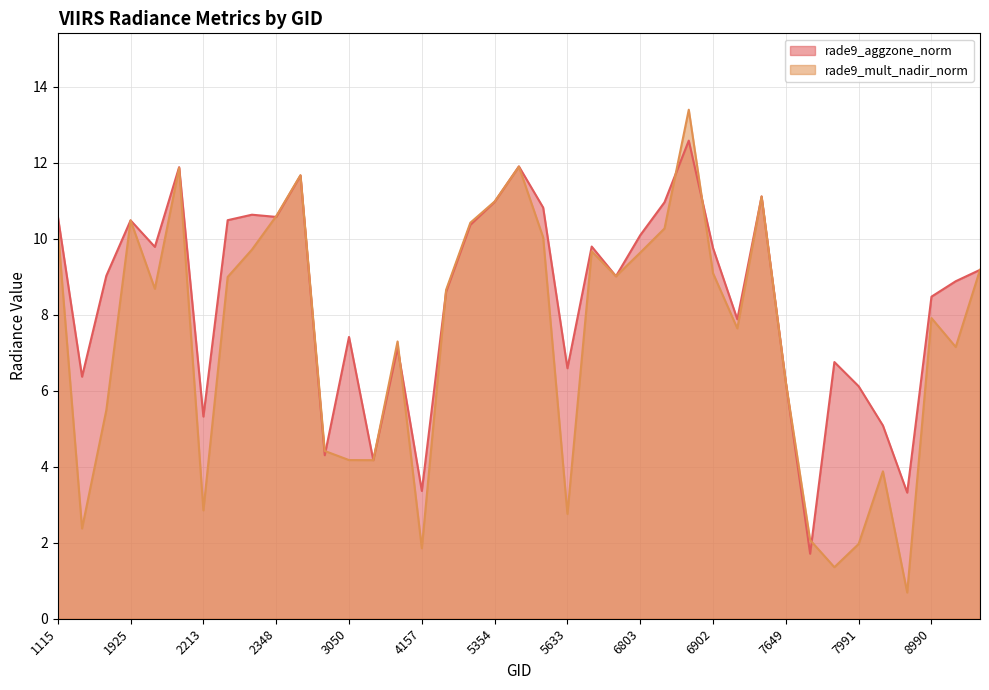

Reading right to left, what are all the values shown in this chart?

rade9_aggzone_norm: 9.2	8.9	8.5	3.3	5.1	6.1	6.8	1.7	6.2	11.1	7.9	9.8	12.6	11.0	10.1	9.0	9.8	6.6	10.8	11.9	11.0	10.4	8.6	3.4	7.1	4.2	7.4	4.3	11.7	10.6	10.6	10.5	5.3	11.9	9.8	10.5	9.0	6.4	10.6
rade9_mult_nadir_norm: 9.2	7.2	7.9	0.7	3.9	2.0	1.4	2.1	6.2	11.1	7.6	9.1	13.4	10.3	9.6	9.0	9.7	2.8	10.0	11.9	11.0	10.4	8.7	1.9	7.3	4.2	4.2	4.4	11.7	10.6	9.7	9.0	2.9	11.9	8.7	10.5	5.5	2.4	10.3